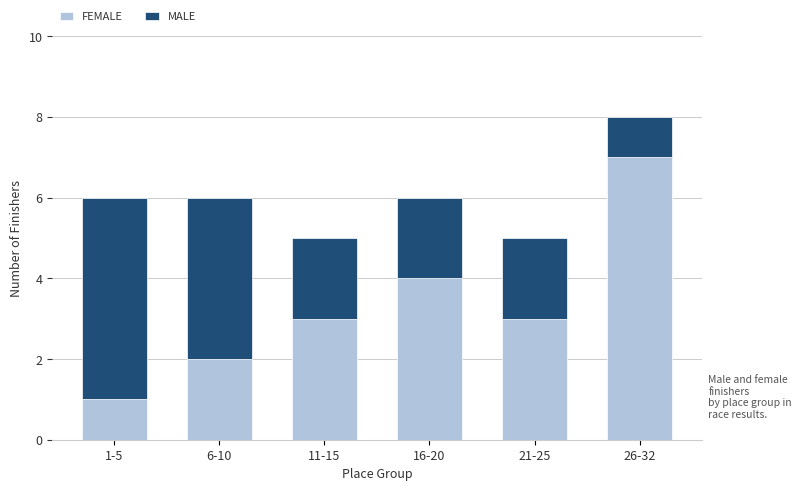

At which category is the sum across all series the highest?

26-32